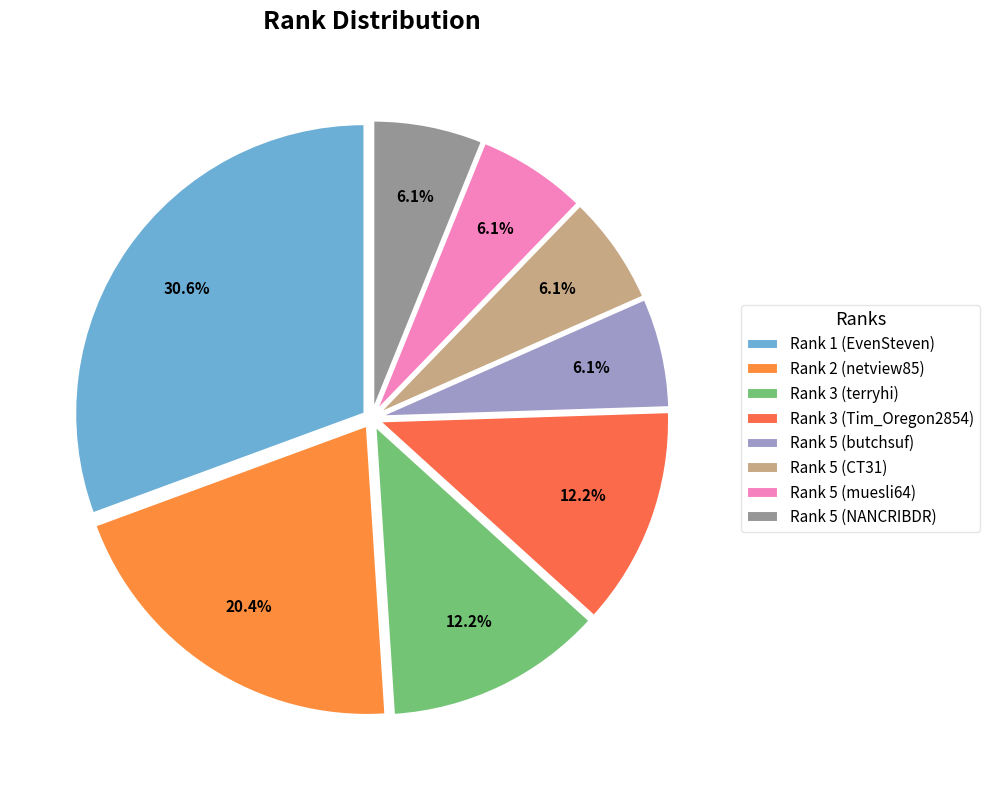

To the nearest percent, what is the difference between the largest and smallest slice percentages?

24%